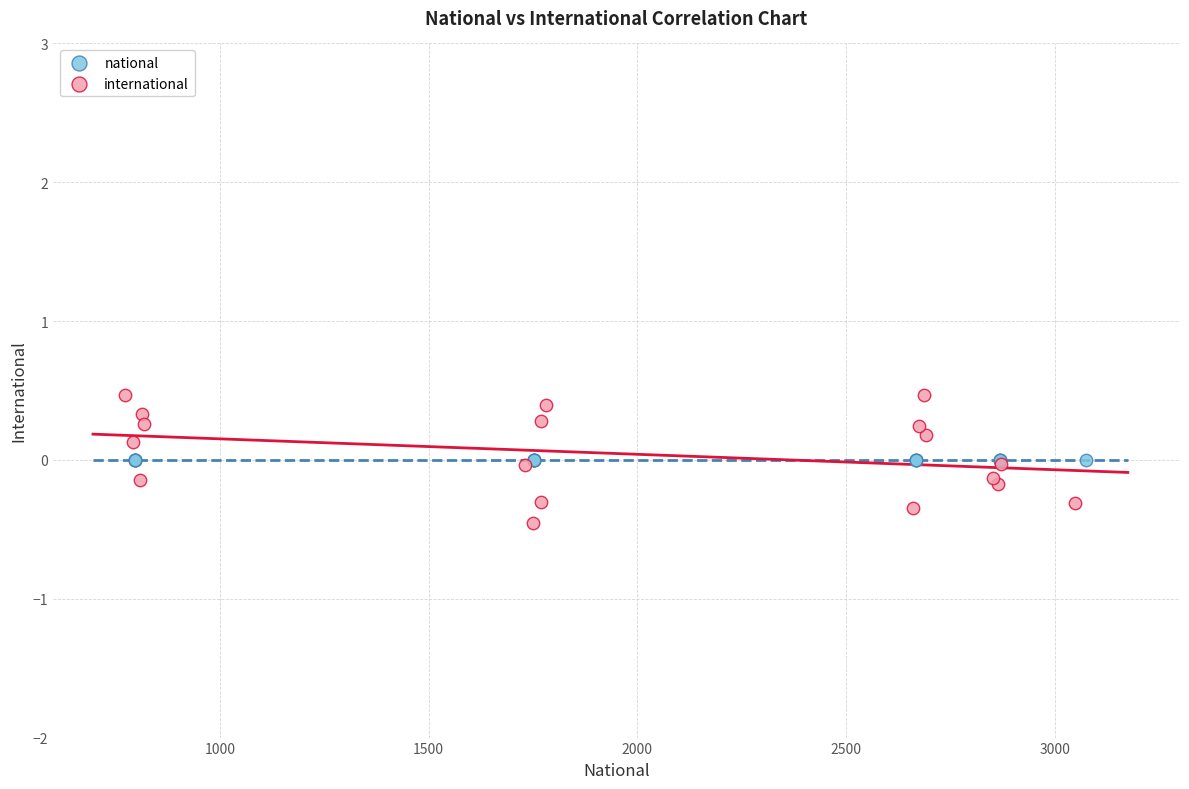

Which series reaches the maximum Y coordinate?

international